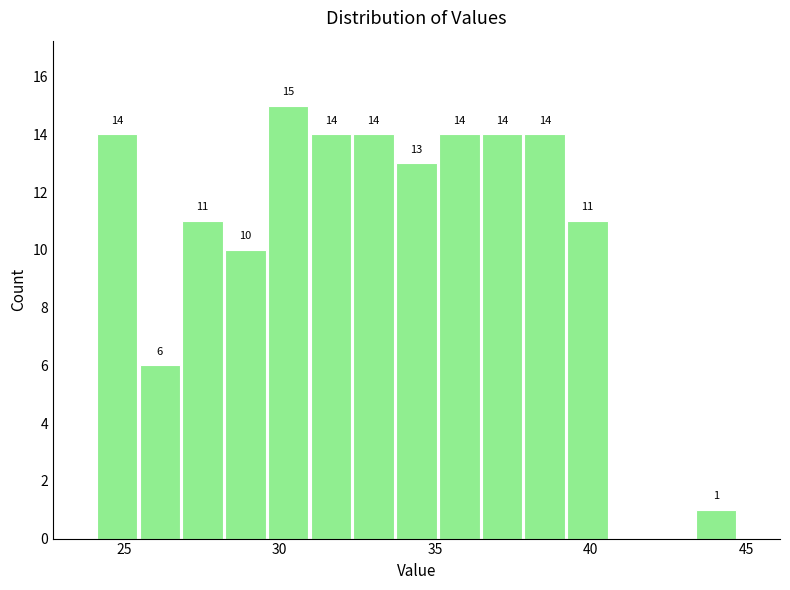

Read against the x-axis, roughly where is the centre of the tallest bar?

30.5